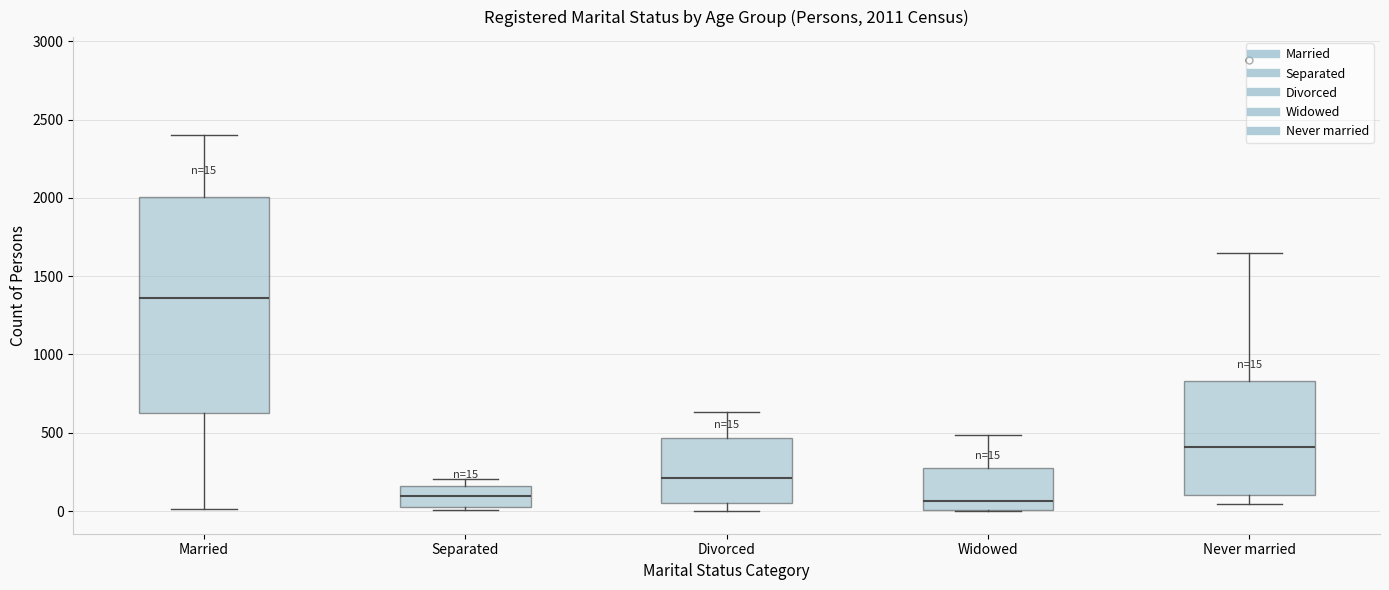

Which box is the tallest, from its lower edge to its upper edge?

Married